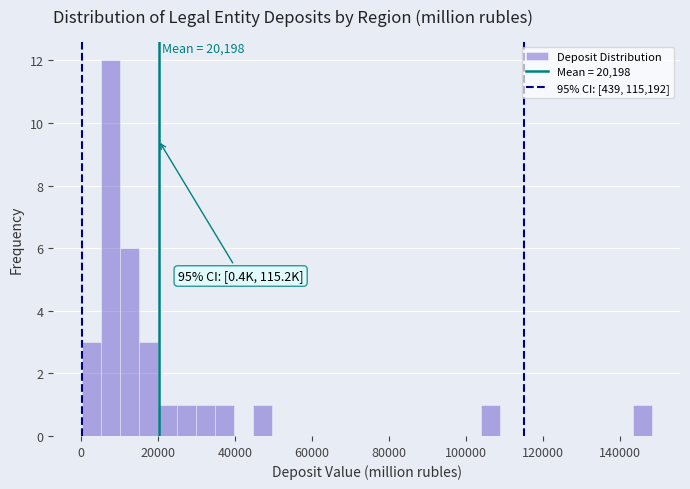

Read against the x-axis, roughly where is the centre of the tallest bar?

8000